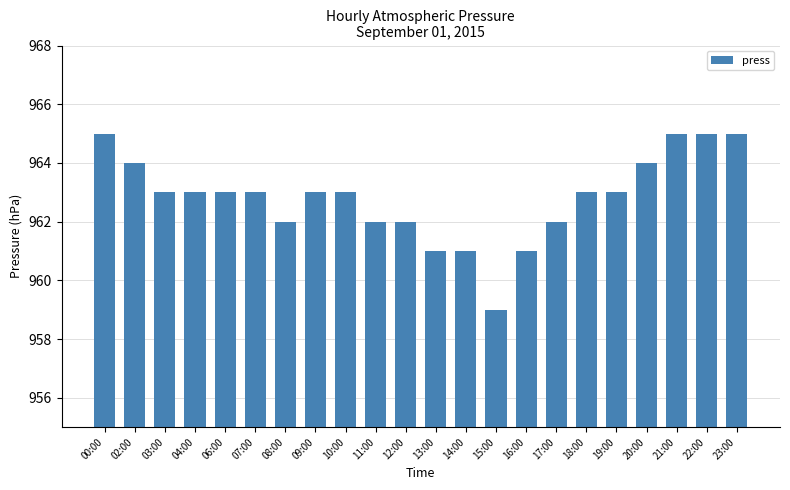

What is the difference between the second highest and minimum values?

6